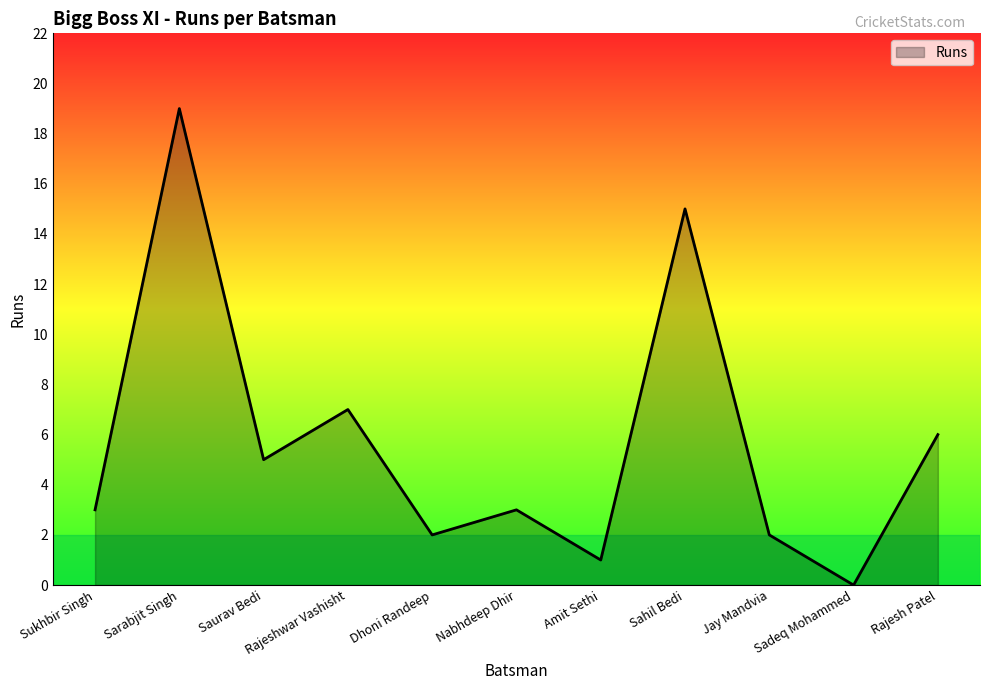

Reading right to left, transcribe all the data shown in this chart.

6	0	2	15	1	3	2	7	5	19	3